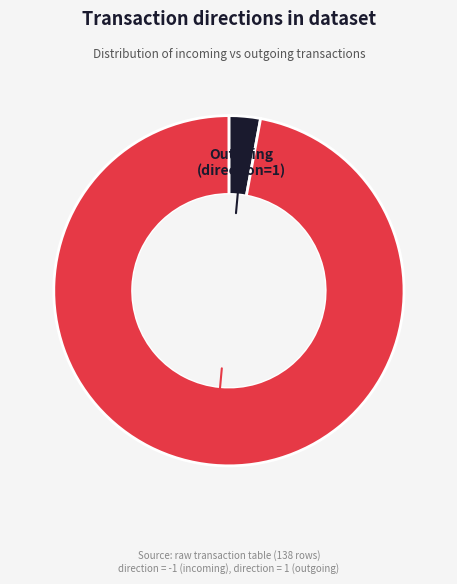

Is there a majority slice in this chart?

Yes